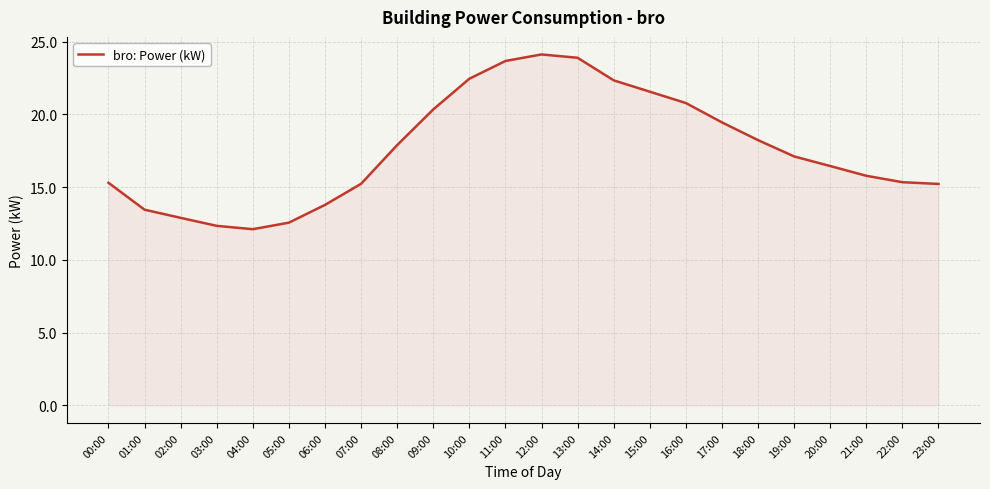

What is the sum of the values at 20:00 and 16:00?

37.2